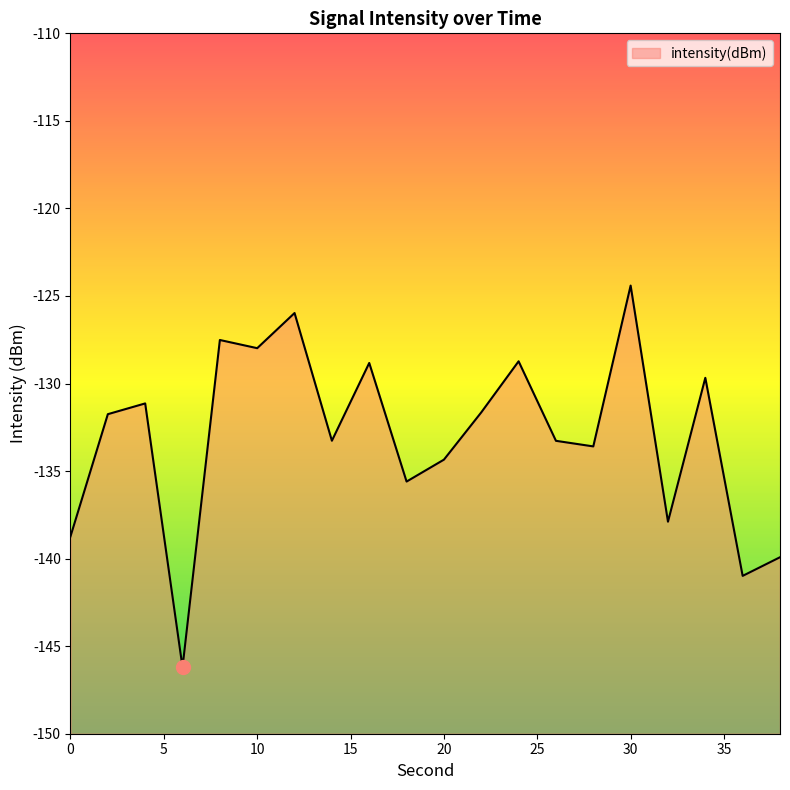

Where is the first local maximum?

4